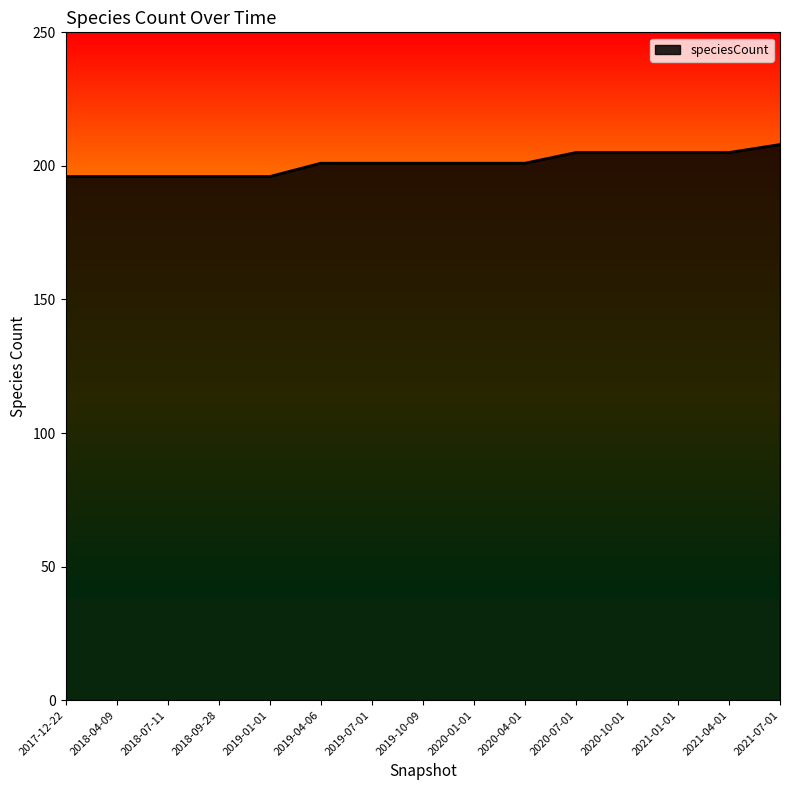

What is the difference between the second highest and second lowest values?

9